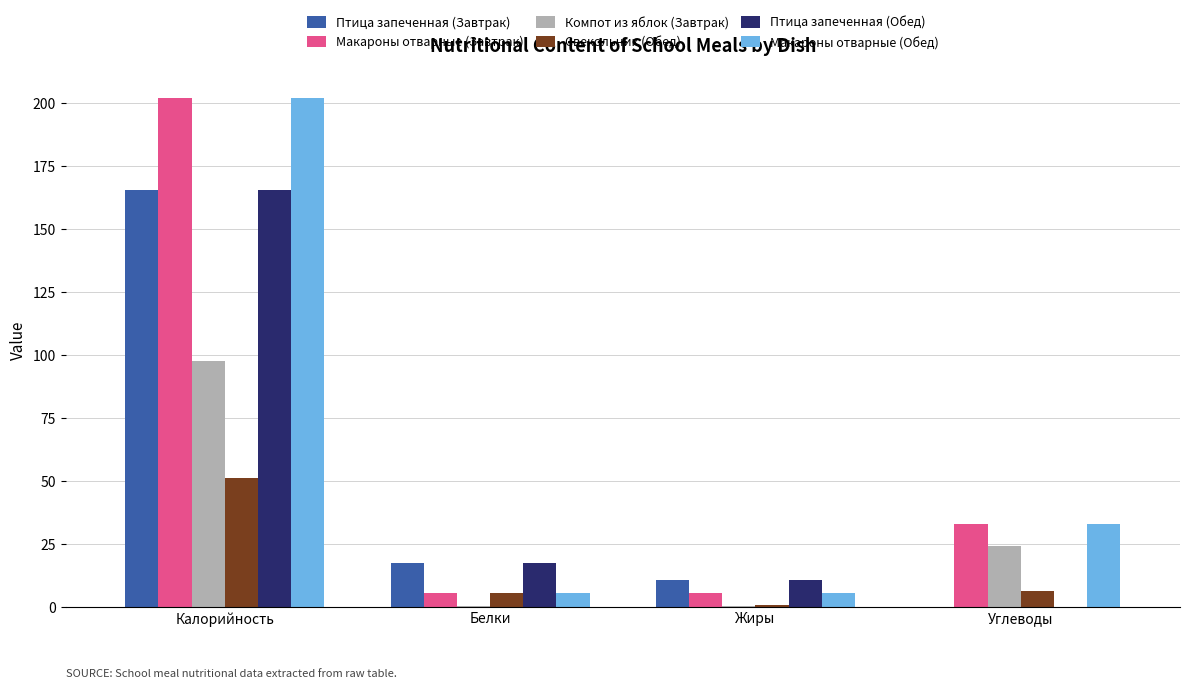

At which category is the sum across all series the highest?

Калорийность